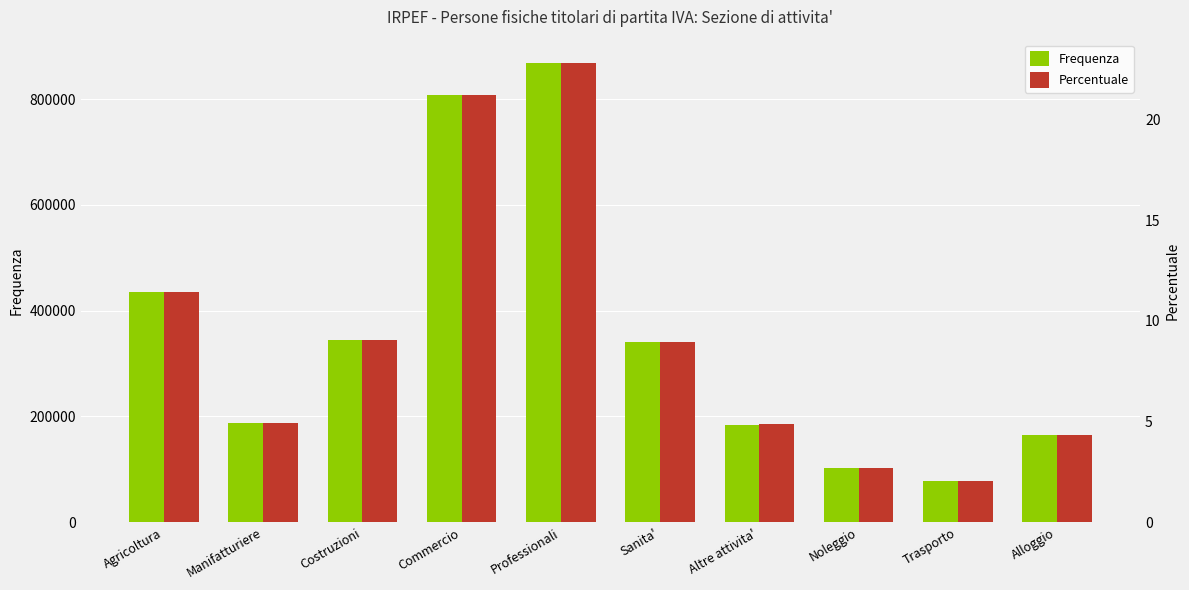

What is the difference between the highest and lowest values at Altre attivita'?

184769.1